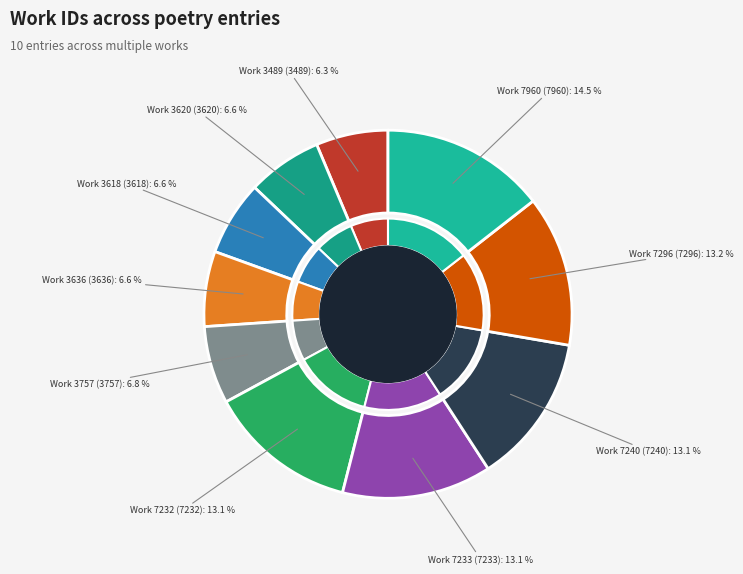

True or false: Work 7232 accounts for 20% of the total.

False